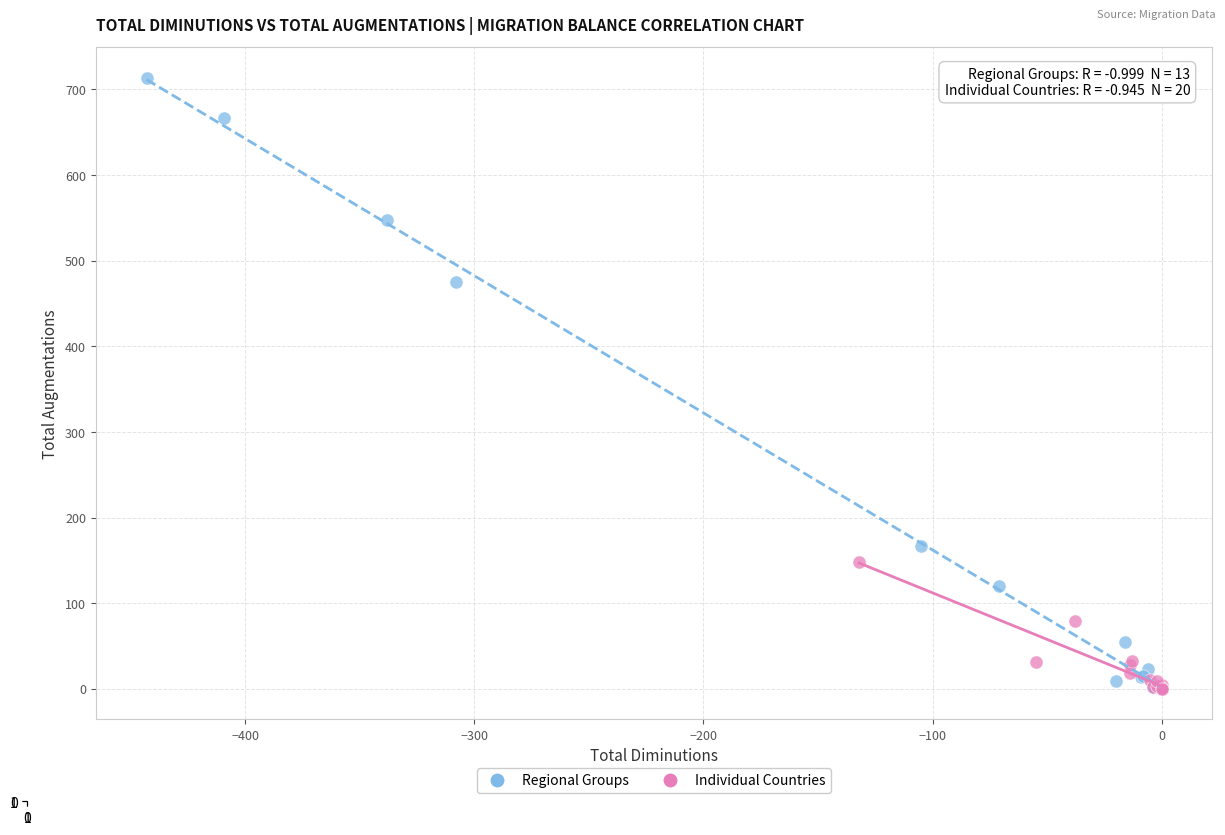

Which series reaches the maximum Y coordinate?

Regional Groups